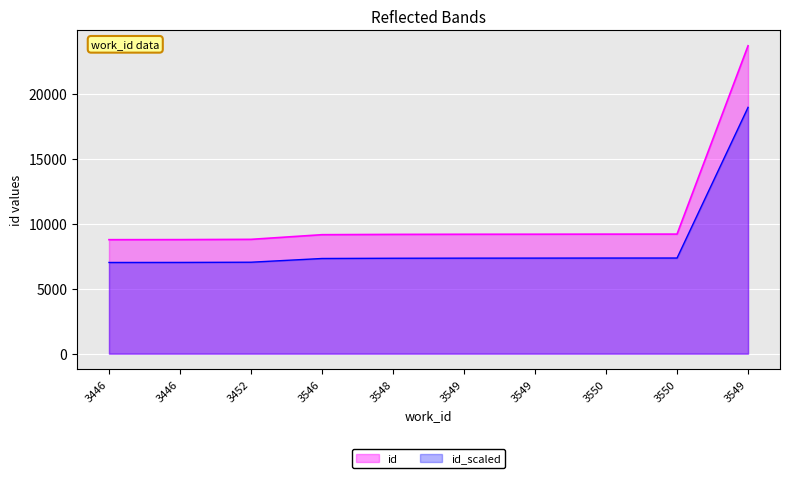

Reading left to right, list all the values displayed in this chart.

3446=8762	3446=8767	3452=8787	3546=9145	3548=9168	3549=9178	3549=9182	3550=9188	3550=9190	3549=23669